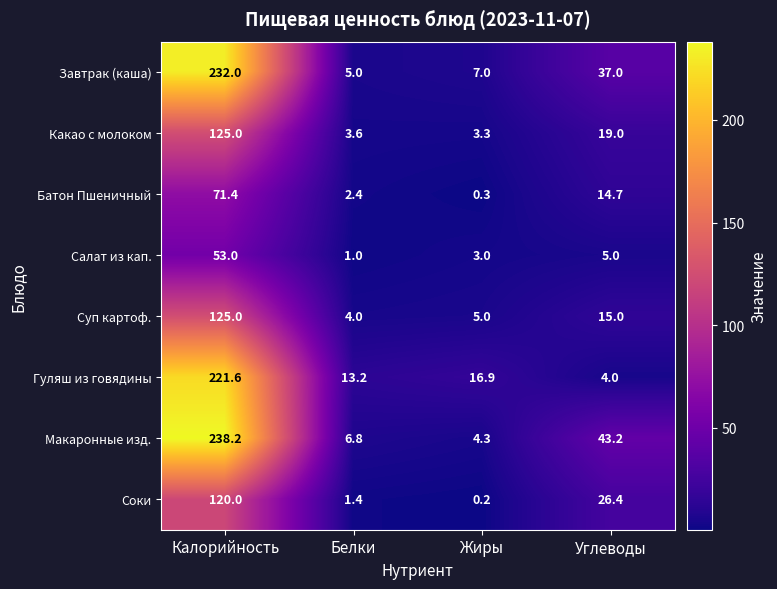

List the labels in order of Салат из кап. value, largest first.

Калорийность, Углеводы, Жиры, Белки